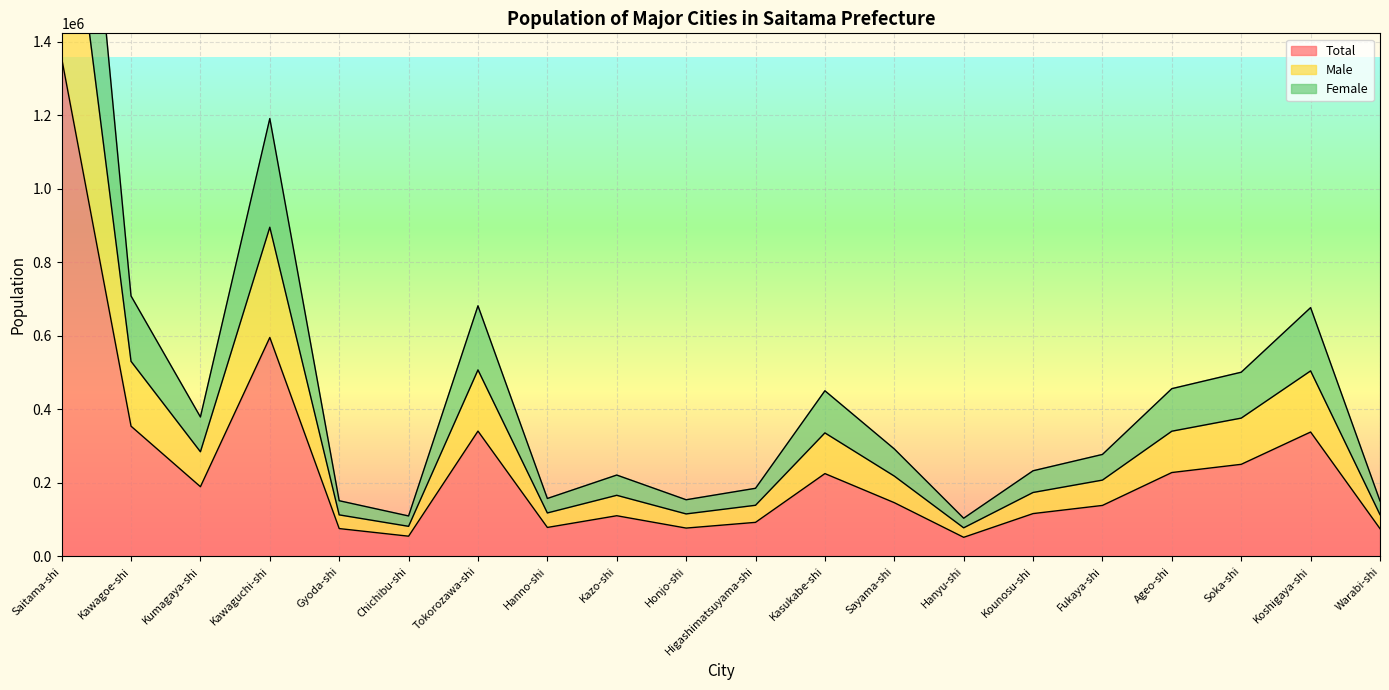

At how many categories does at least one series exceed 1825080?

1